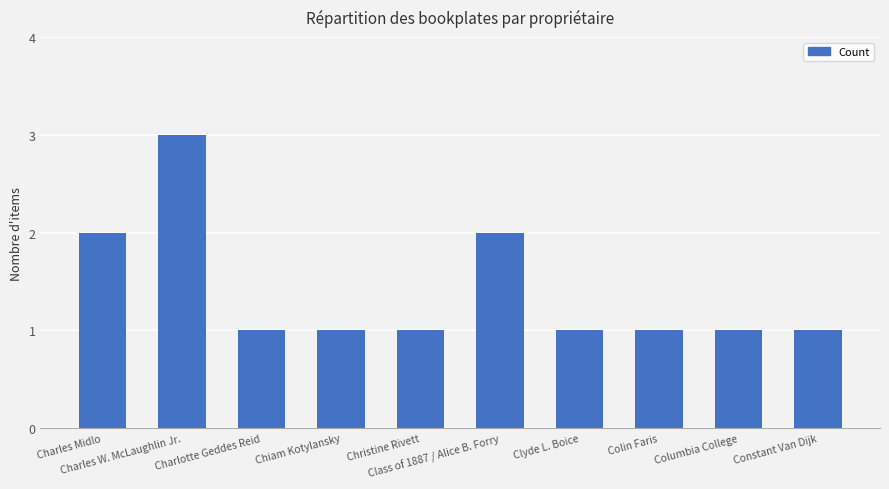

What is the difference between the values at Chiam Kotylansky and Class of 1887 / Alice B. Forry?

1